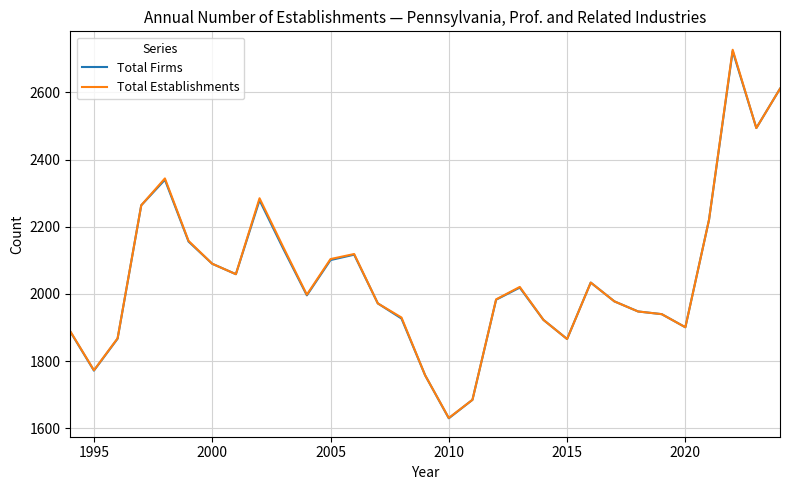

Which series has the largest range (max minus min)?

Total Establishments